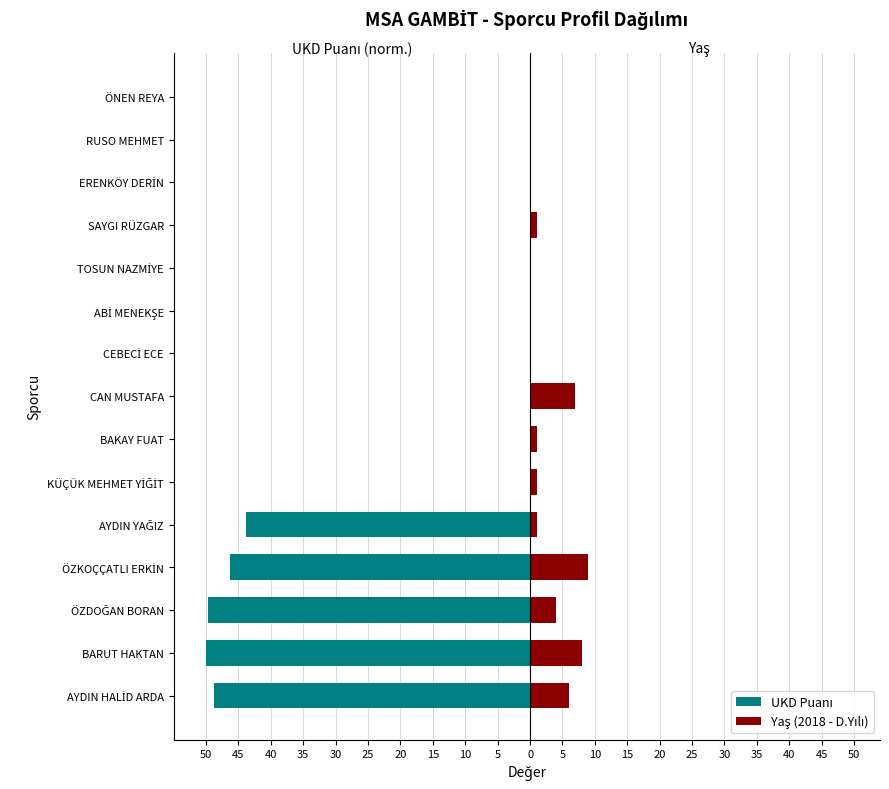

List the series in order of their overall mean, lowest first.

UKD Puanı, Yaş (2018 - D.Yılı)